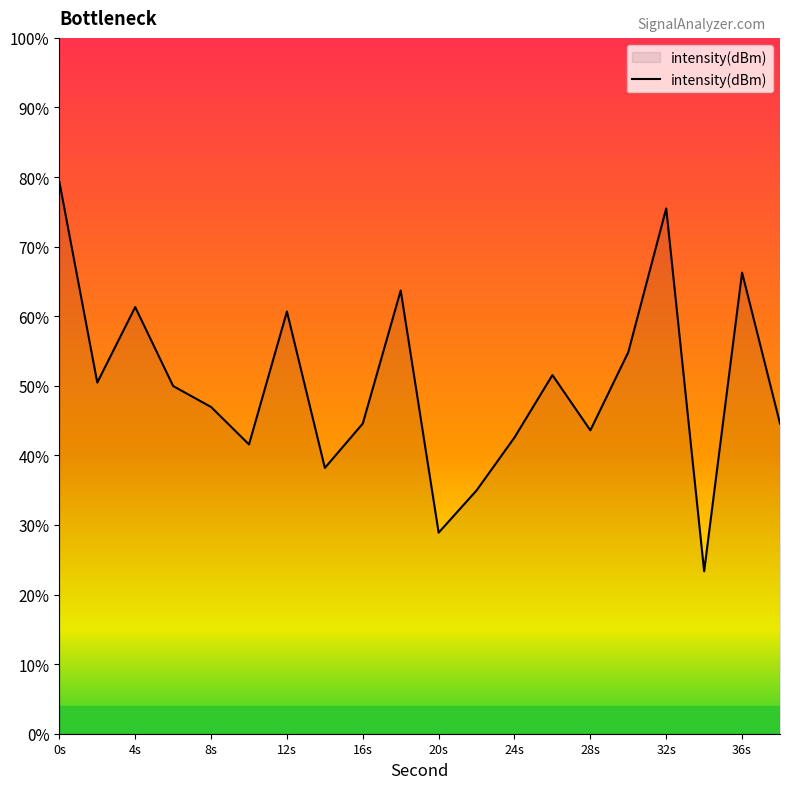

How many interior local valleys (lower than both neighbors) does the data have?

6